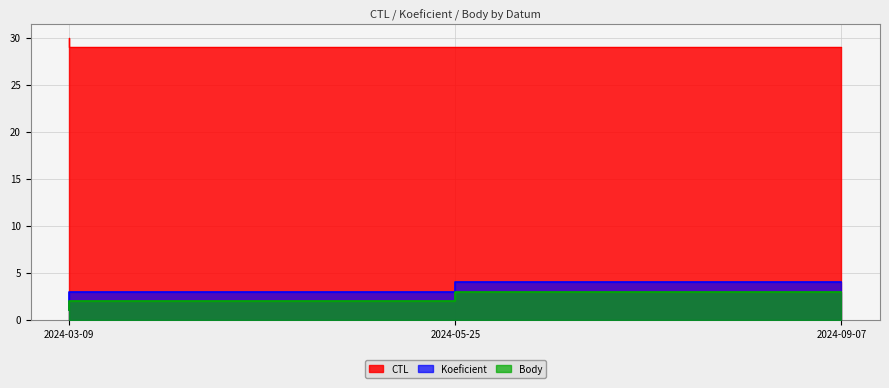

List the labels in order of Koeficient value, largest first.

2024-09-07, 2024-05-25, 2024-03-09